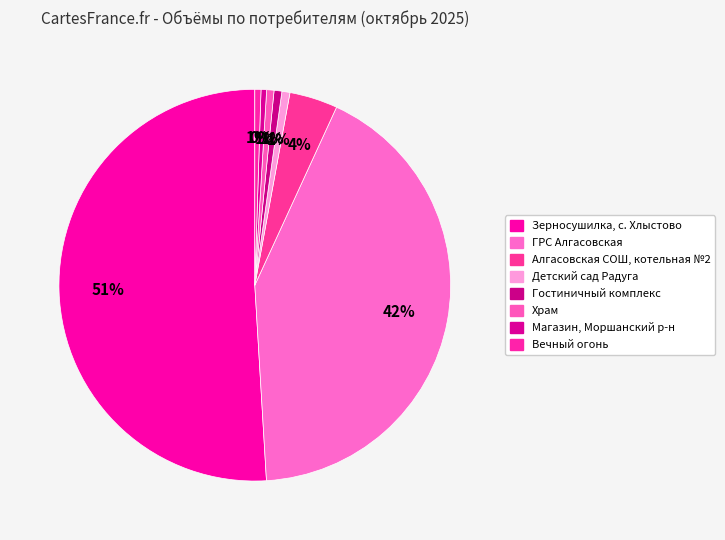

How many slices are in this pie chart?

8